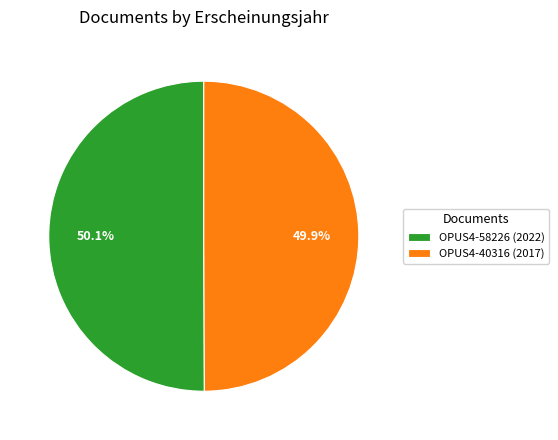

To the nearest percent, what portion does OPUS4-58226 represent?

50%